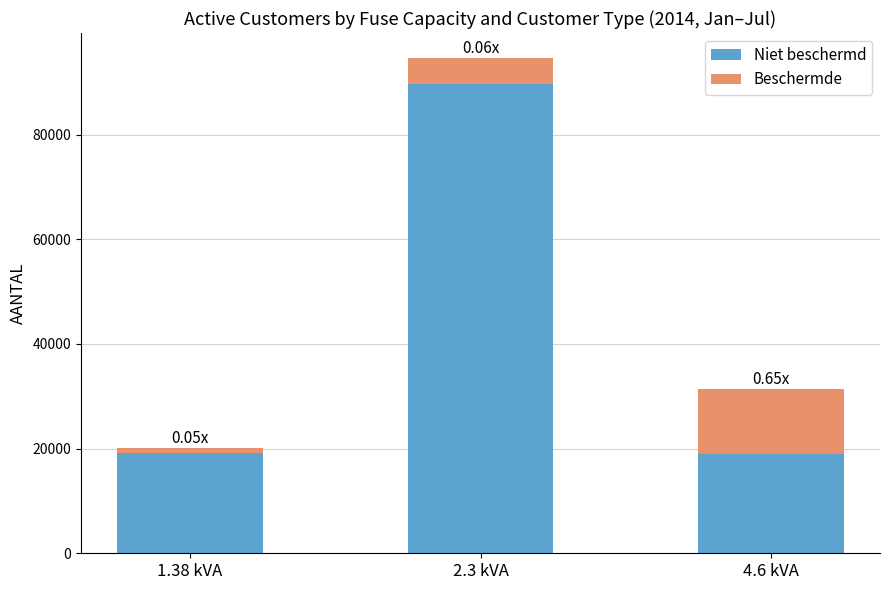

At which category is the sum across all series the highest?

2.3 kVA